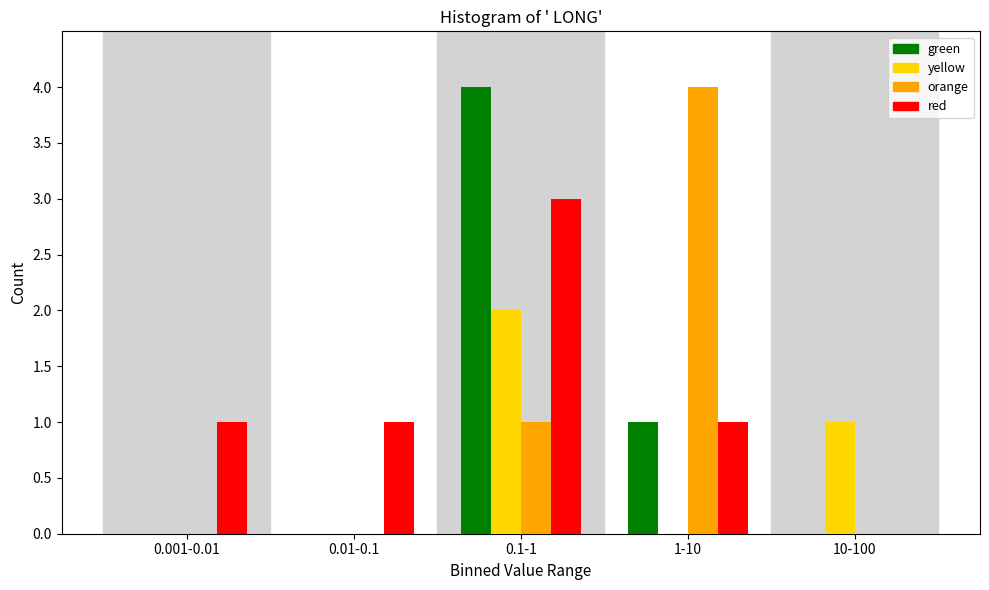

Reading right to left, list all the values displayed in this chart.

green: 10-100=0	1-10=1	0.1-1=4	0.01-0.1=0	0.001-0.01=0
yellow: 10-100=1	1-10=0	0.1-1=2	0.01-0.1=0	0.001-0.01=0
orange: 10-100=0	1-10=4	0.1-1=1	0.01-0.1=0	0.001-0.01=0
red: 10-100=0	1-10=1	0.1-1=3	0.01-0.1=1	0.001-0.01=1